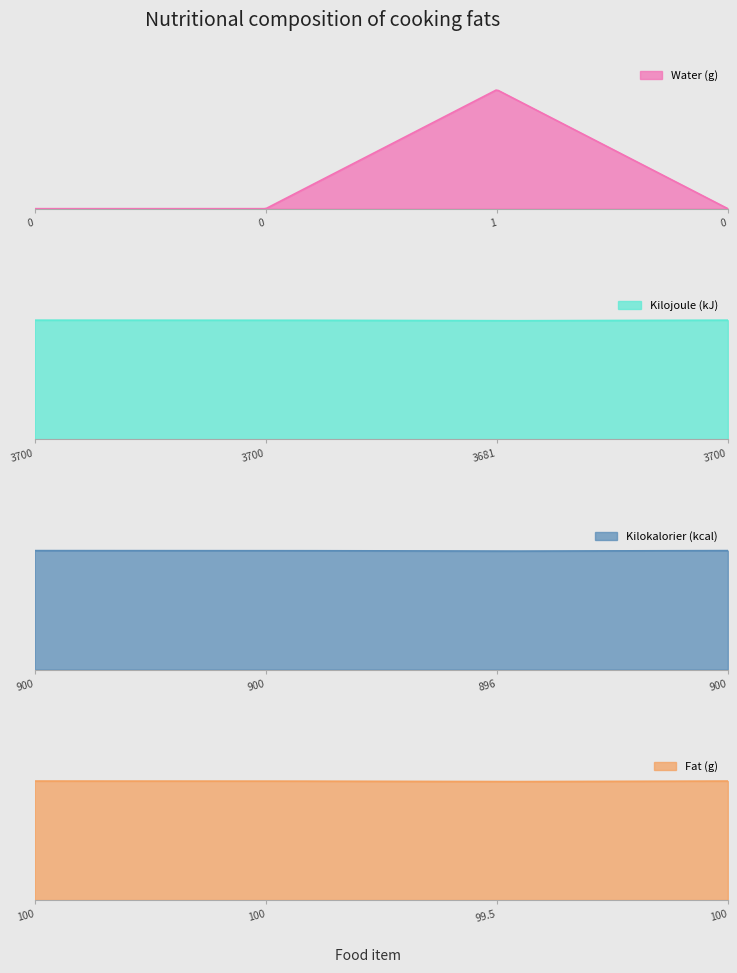

What is the maximum value shown in the chart?

3700.0